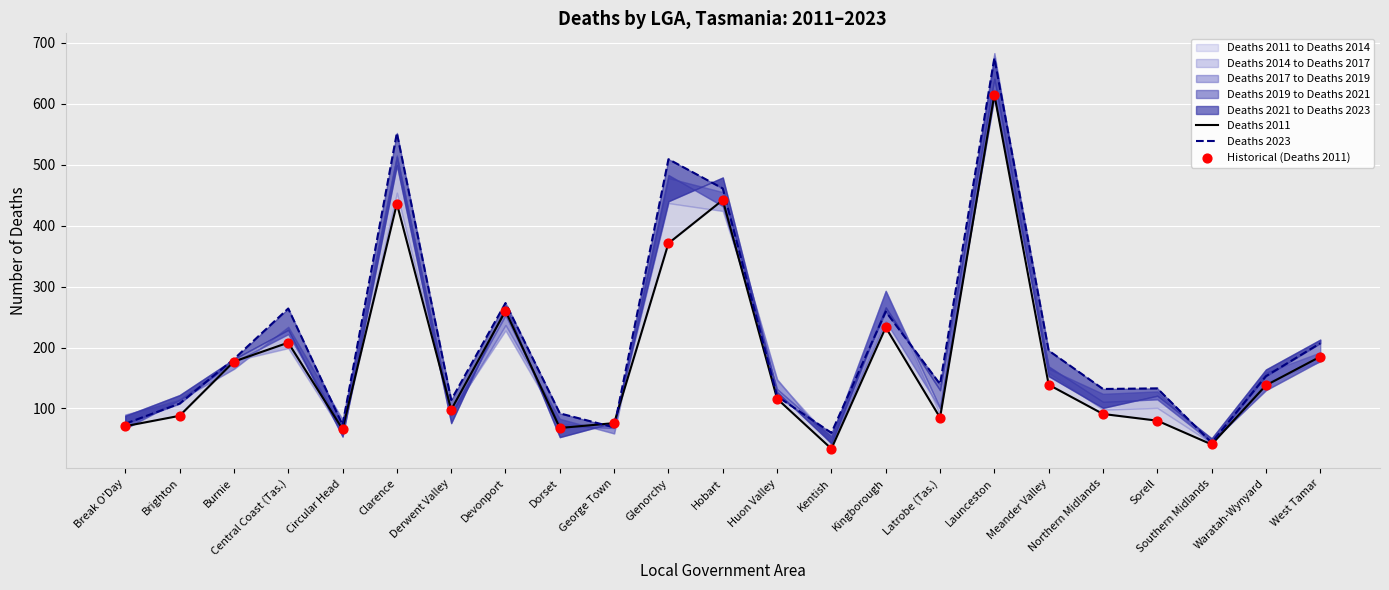

Is the value of Deaths 2011 at Devonport greater than the value of Deaths 2023 at Devonport?

No